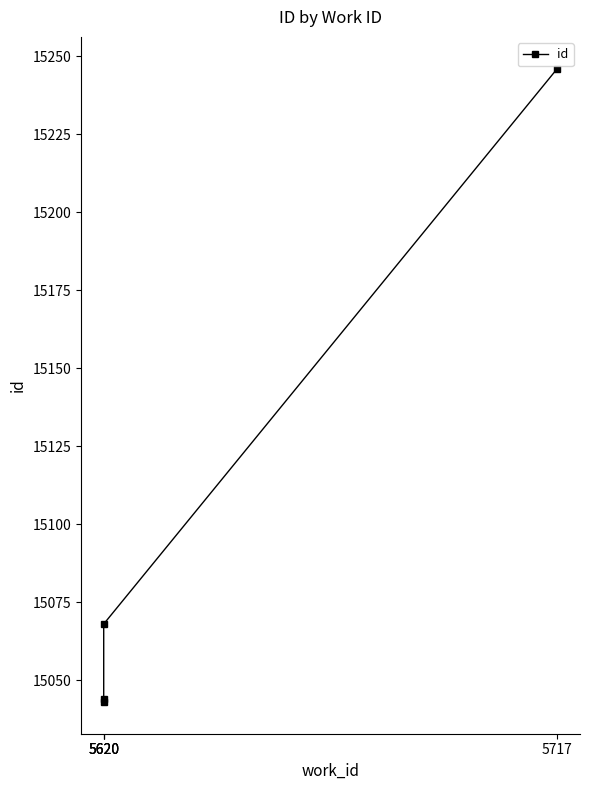

Approximately how many times larger is the value at 5620 compared to 5717?

1.0